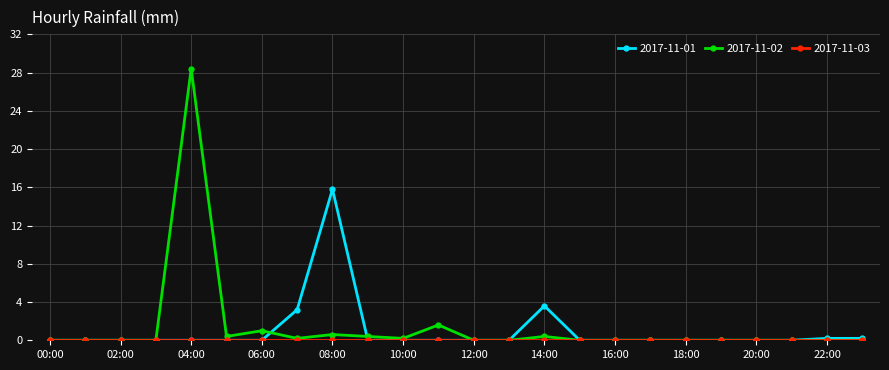

Which series has the widest spread of values?

2017-11-02